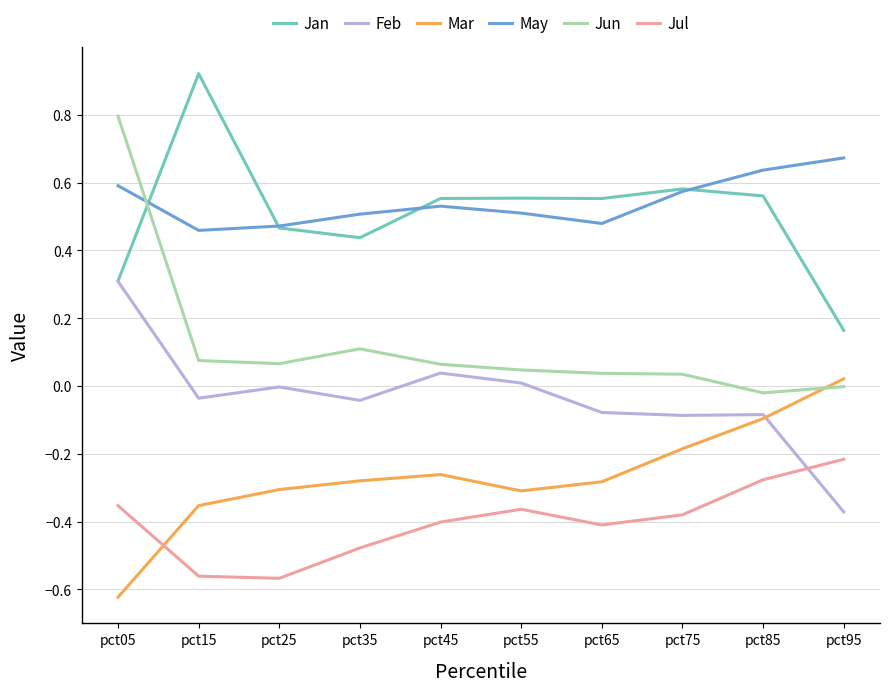

Rank the series at pct45 from lowest to highest value.

Jul, Mar, Feb, Jun, May, Jan